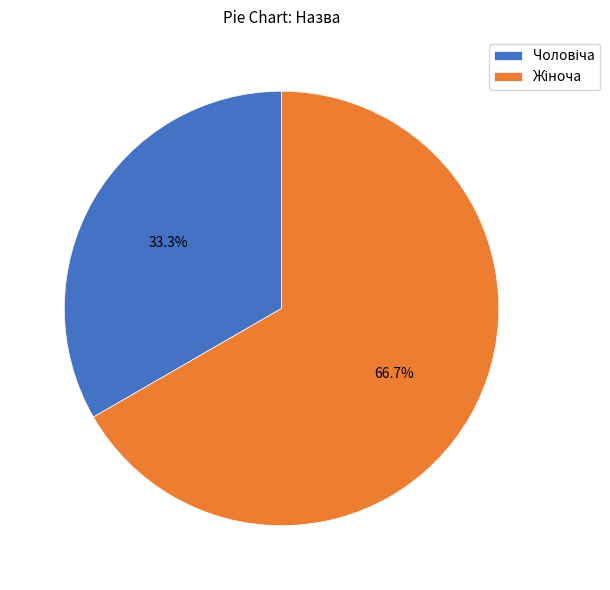

Is there any slice that represents more than half of the pie?

Yes